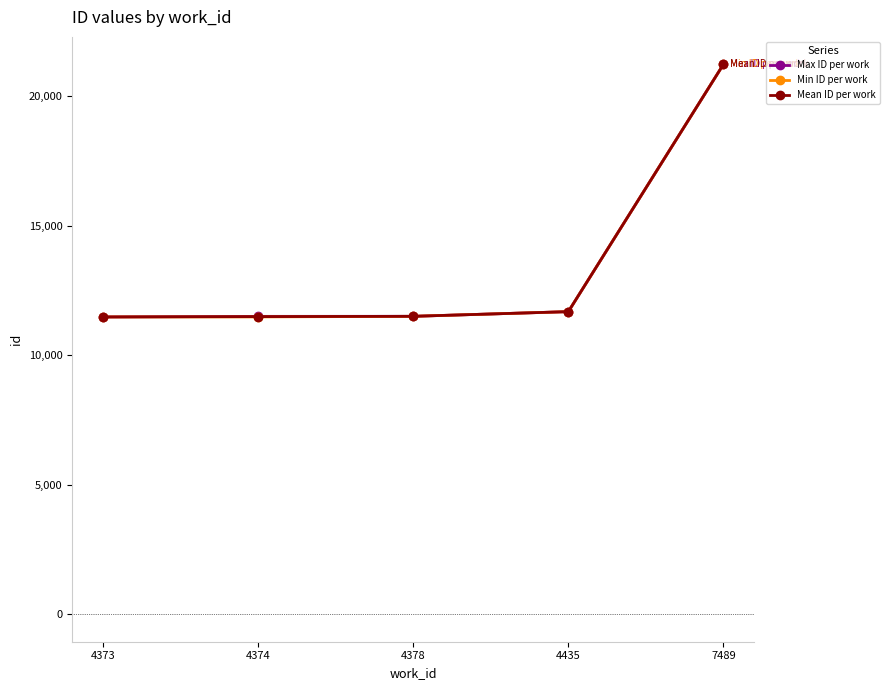

At which label does Mean ID per work reach its peak?

7489